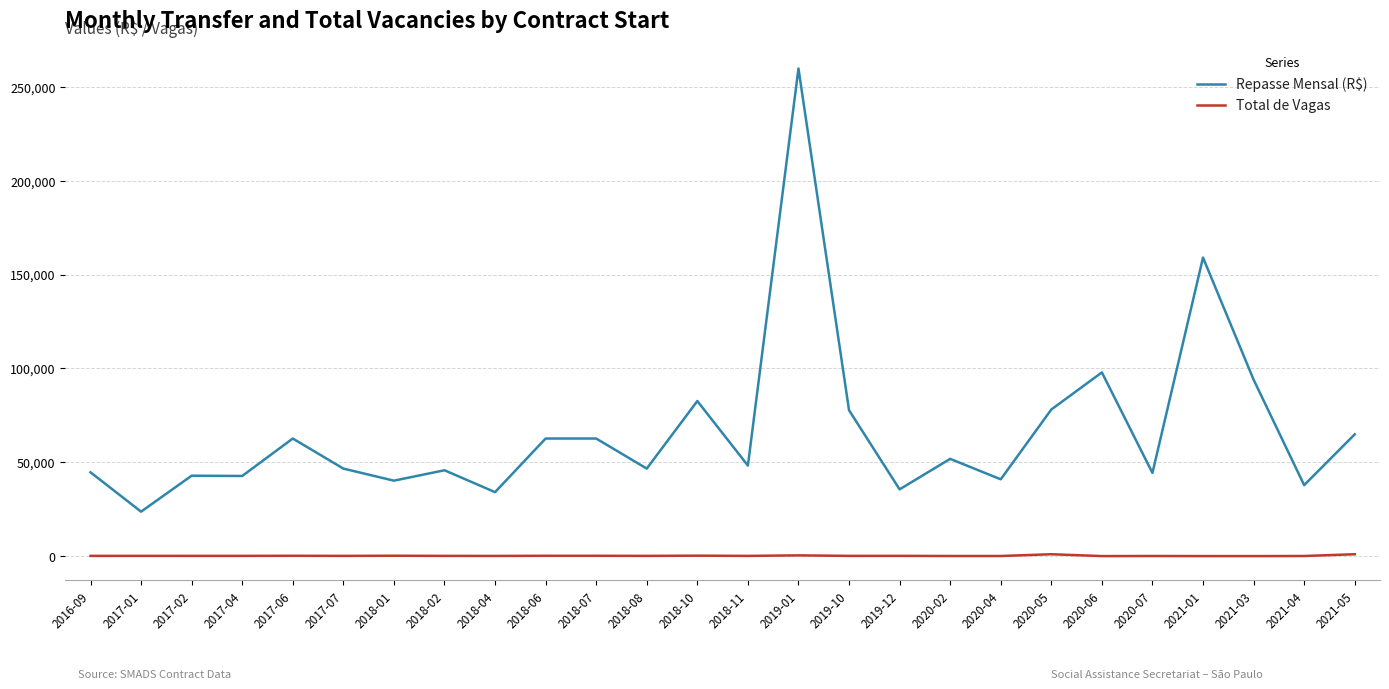

List the series in order of their peak value, lowest first.

Total de Vagas, Repasse Mensal (R$)